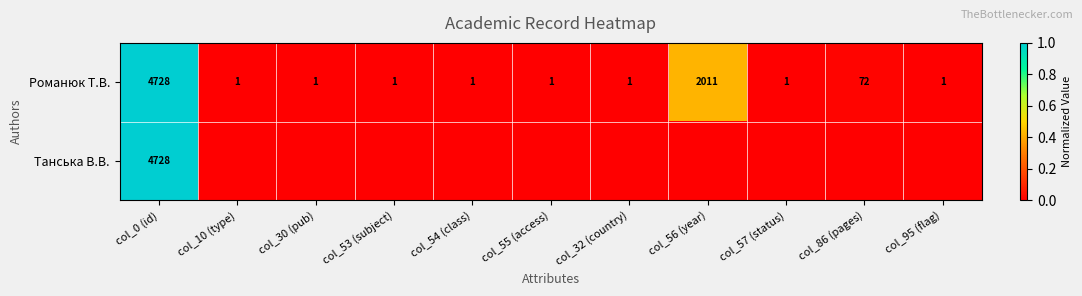

What is the total value across all series at col_0 (id)?

9456